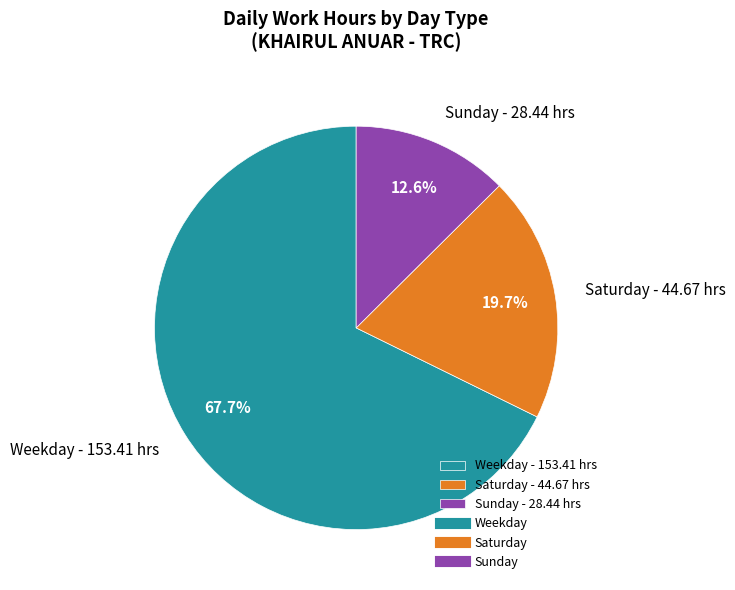

How many slices are in this pie chart?

3